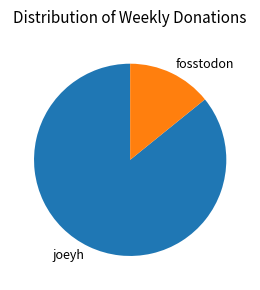

Do fosstodon and joeyh together represent more than half of the pie?

Yes